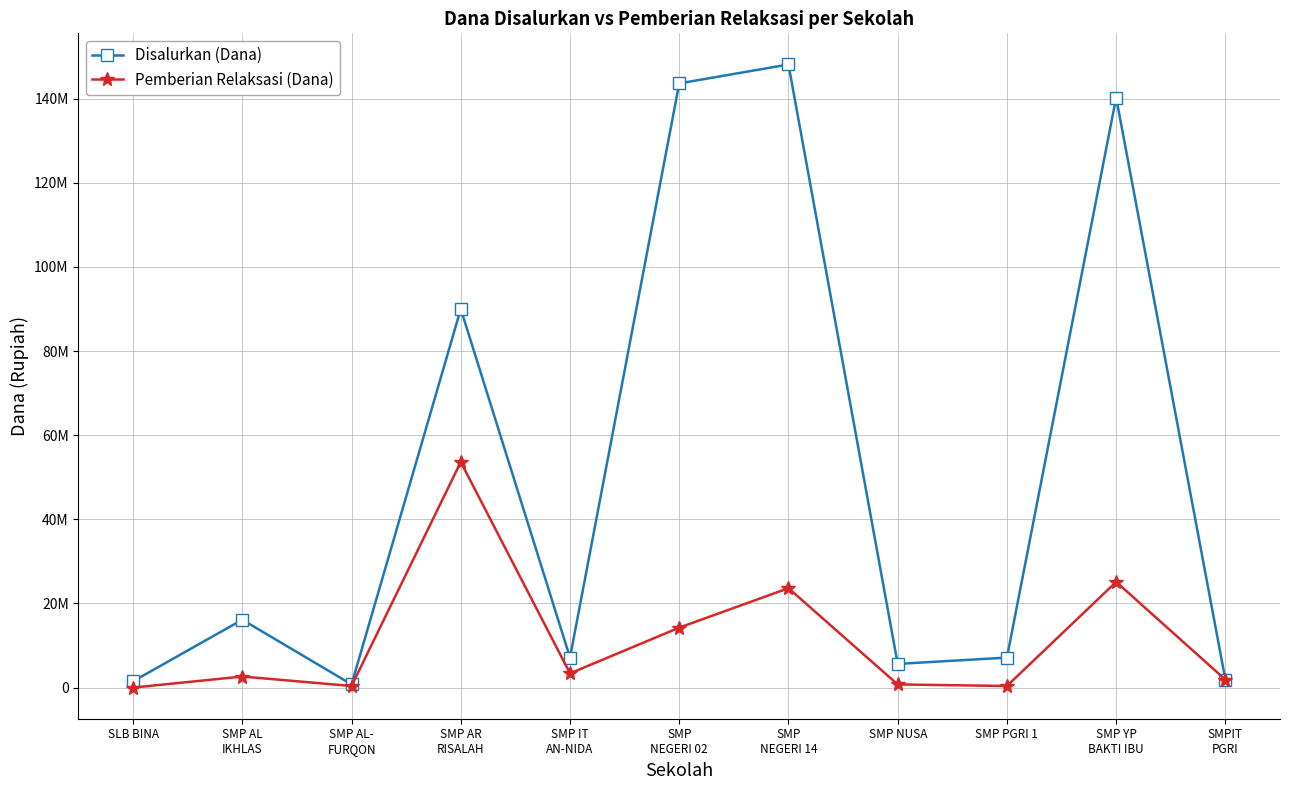

What are all the series names shown in the legend?

Disalurkan (Dana), Pemberian Relaksasi (Dana)